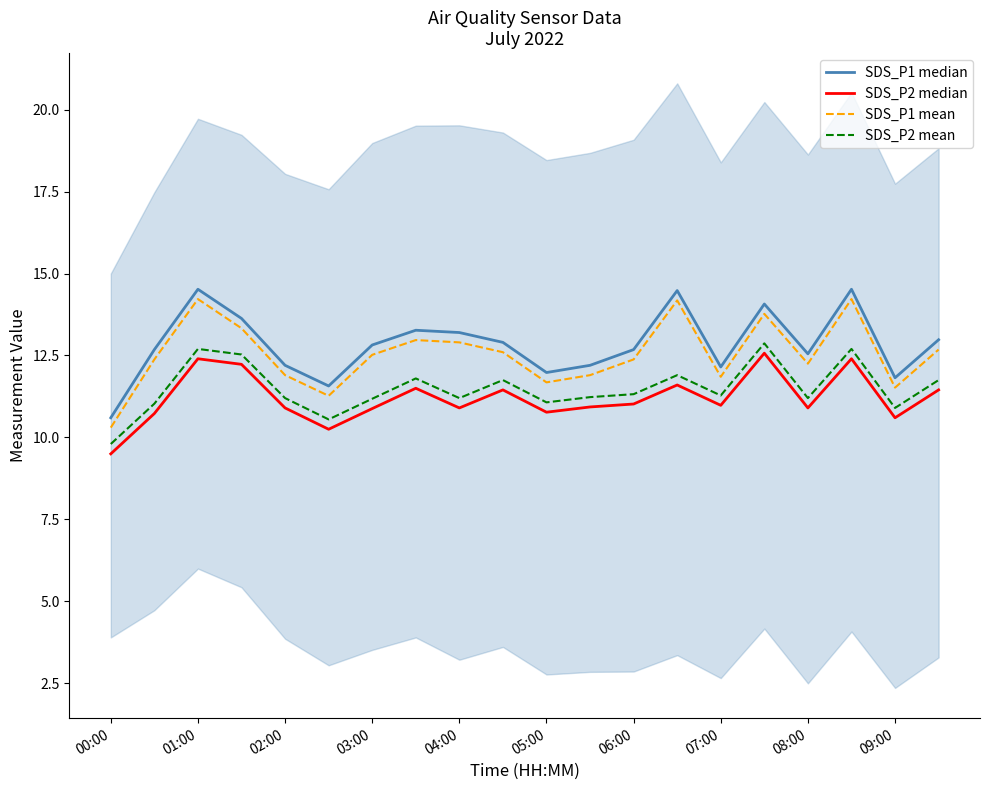

True or false: SDS_P2 mean and SDS_P1 mean intersect in this chart.

False